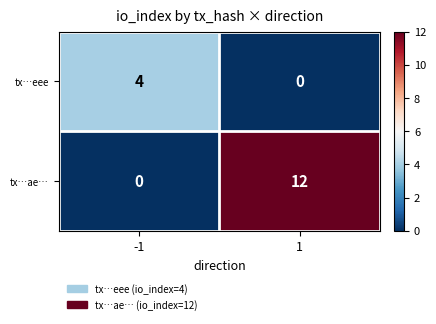

Is it true that tx…eee equals 2 at -1?

False